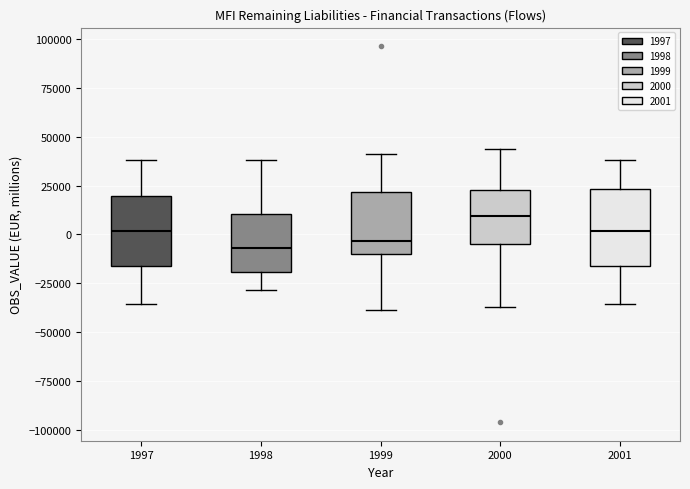

Reading left to right, transcribe this box plot: for each box, give where its median line is, the range the box spans, and where its two whiskers end, as read against the y-axis. The values are not printed on the chart, so give them approximately, as read against the axis.

1997: median 0, box -15000 to 20000, whiskers -35000 to 40000
1998: median -5000, box -20000 to 10000, whiskers -30000 to 40000
1999: median -5000, box -10000 to 20000, whiskers -40000 to 40000
2000: median 10000, box -5000 to 25000, whiskers -35000 to 45000
2001: median 0, box -15000 to 25000, whiskers -35000 to 40000